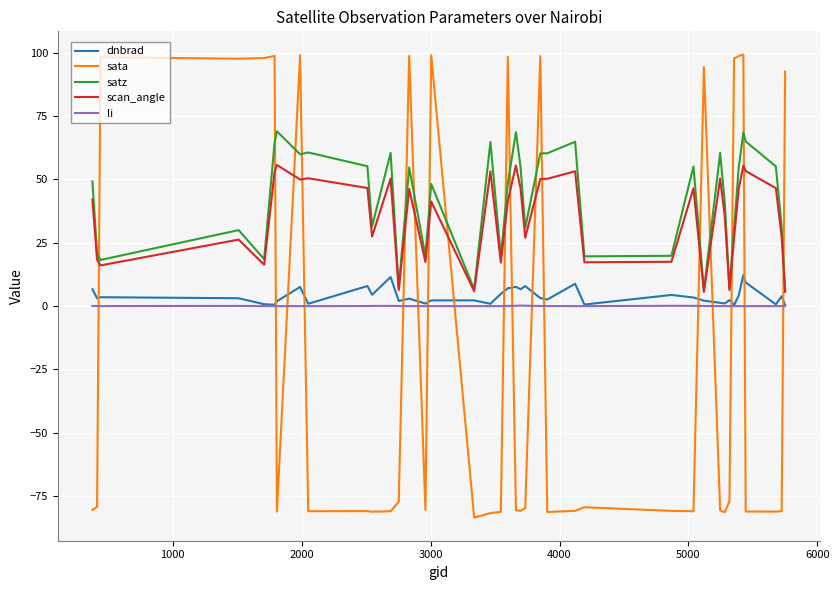

Which series has the largest range (max minus min)?

sata